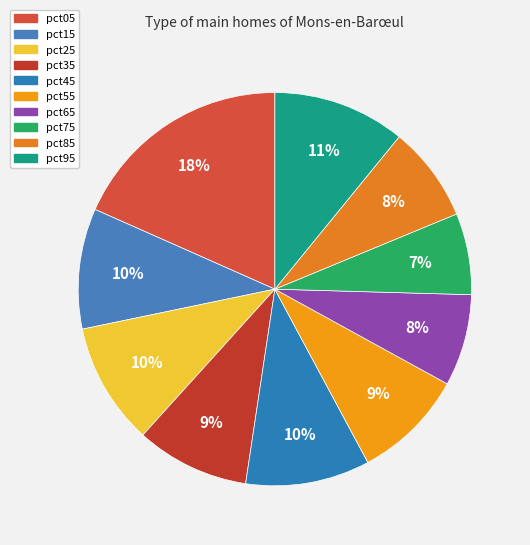

Is it true that pct05 is 33% of the pie?

False